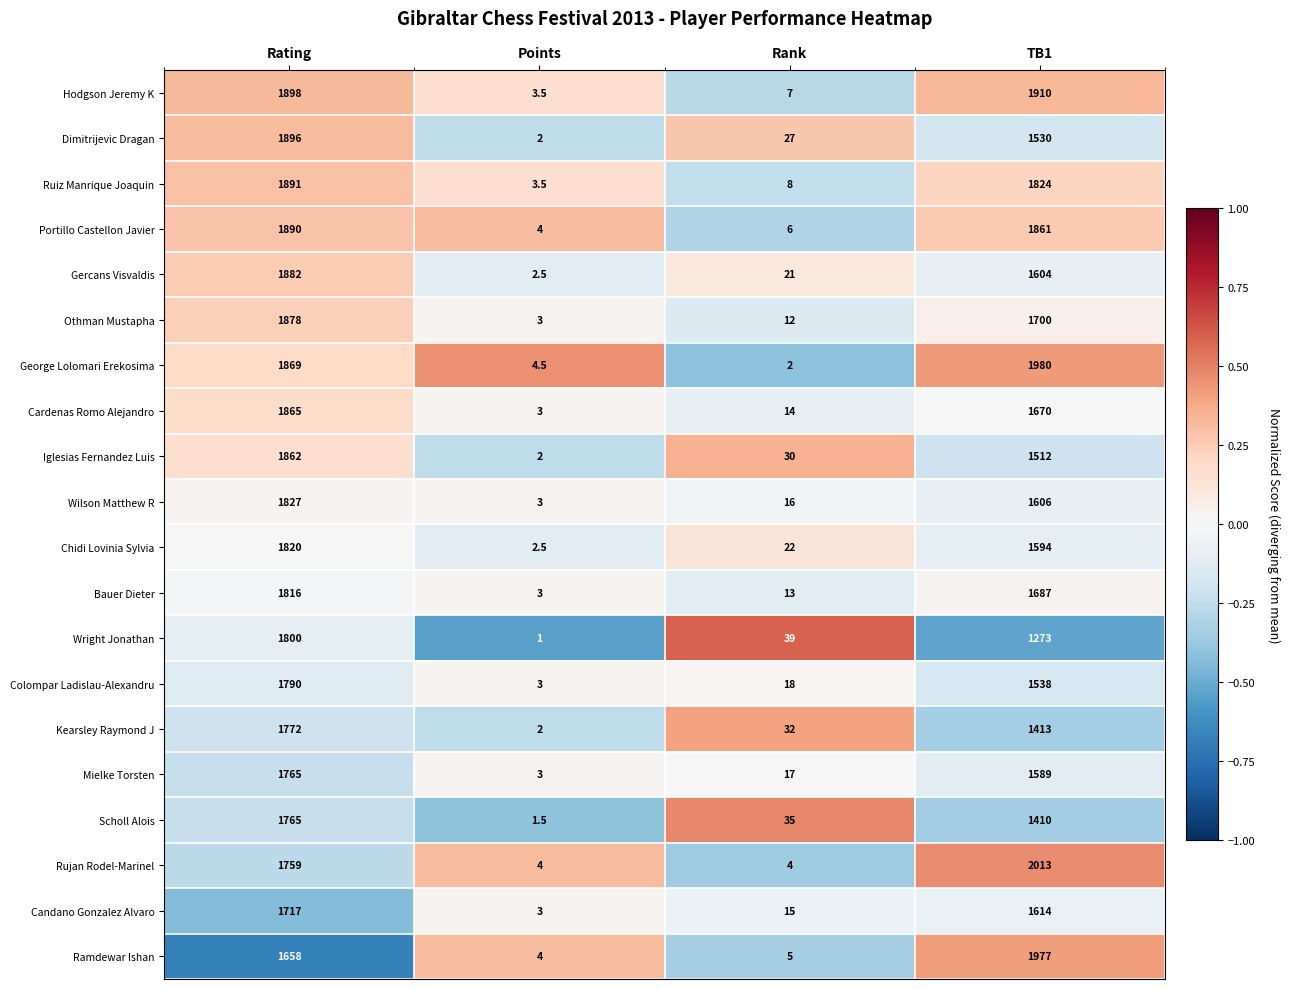

How many categories are shown in the chart?

4